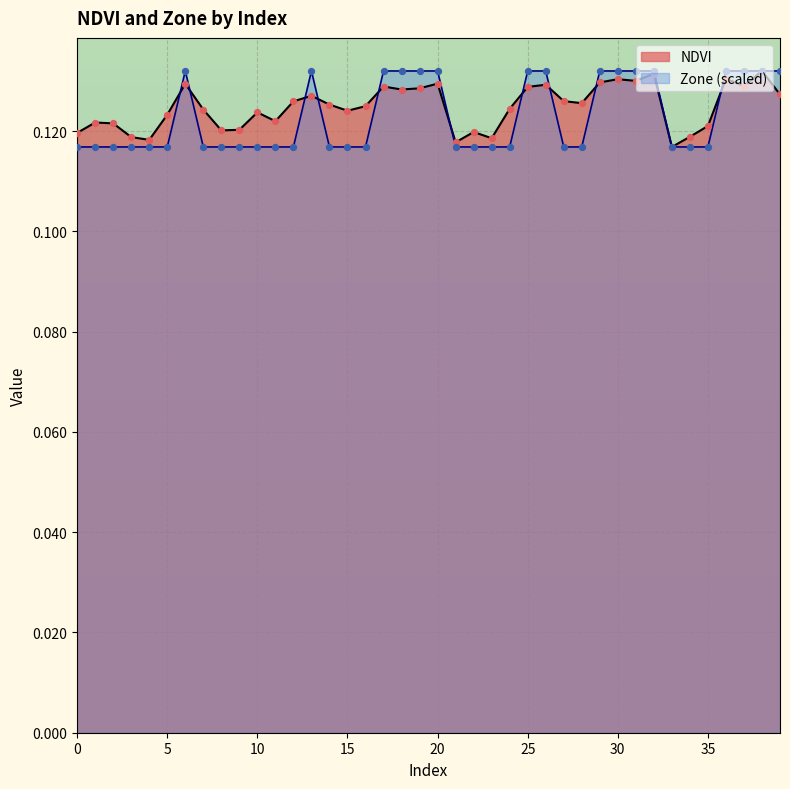

Which series reaches the minimum Y coordinate?

NDVI